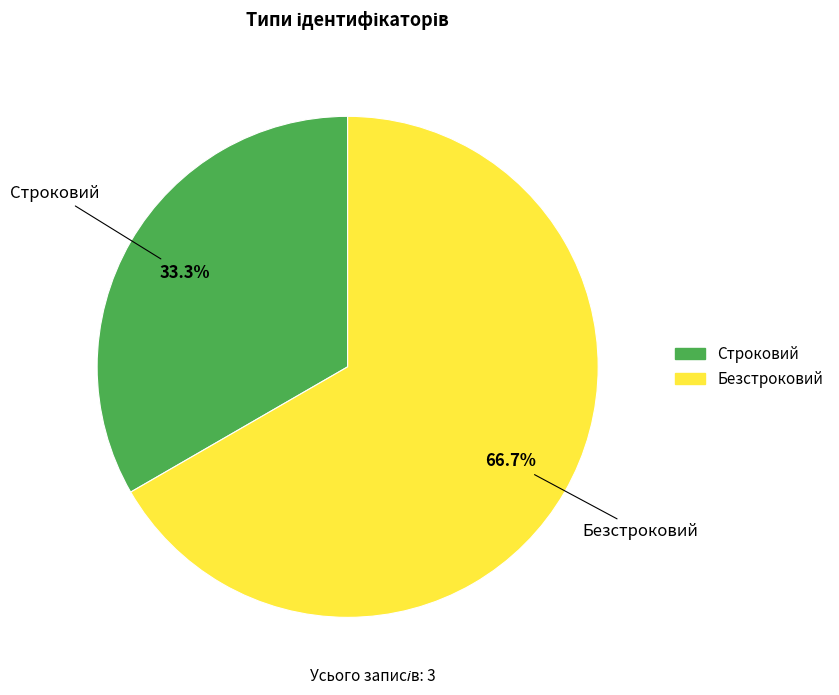

Is there any slice that represents more than half of the pie?

Yes